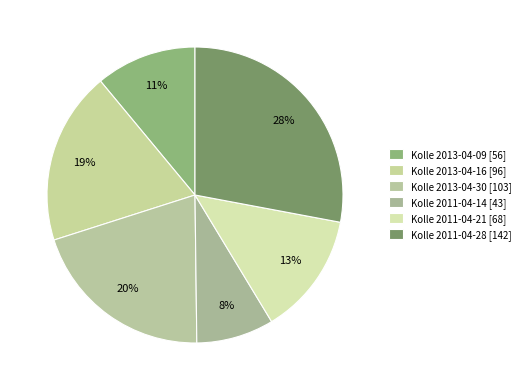

How many segments does this pie chart have?

6